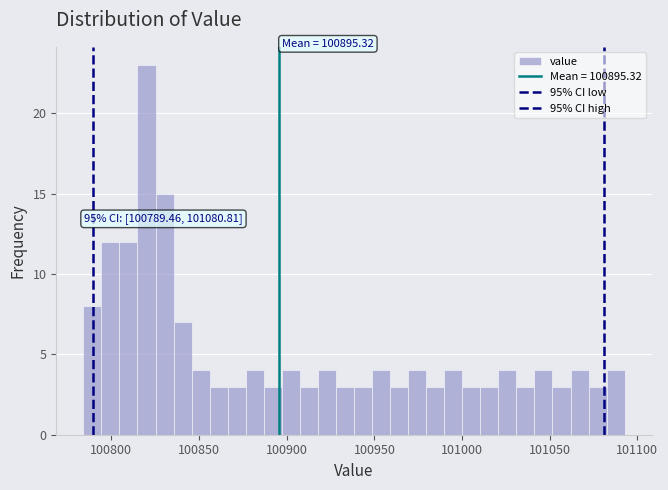

Around what value on the x-axis is the tallest bar? Give the approximate position of its centre, as read against the axis.

100820